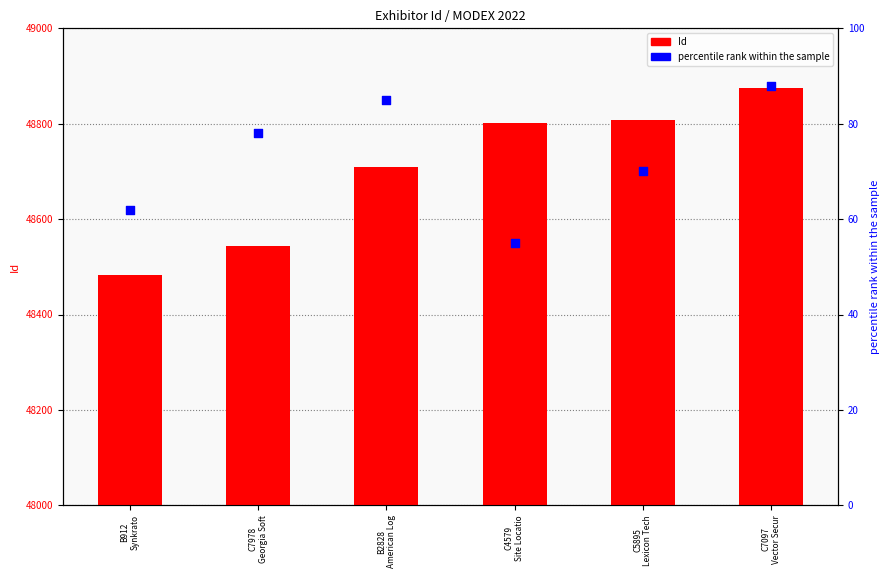

What is the total value across all series at C7978
Georgia Soft?

48622